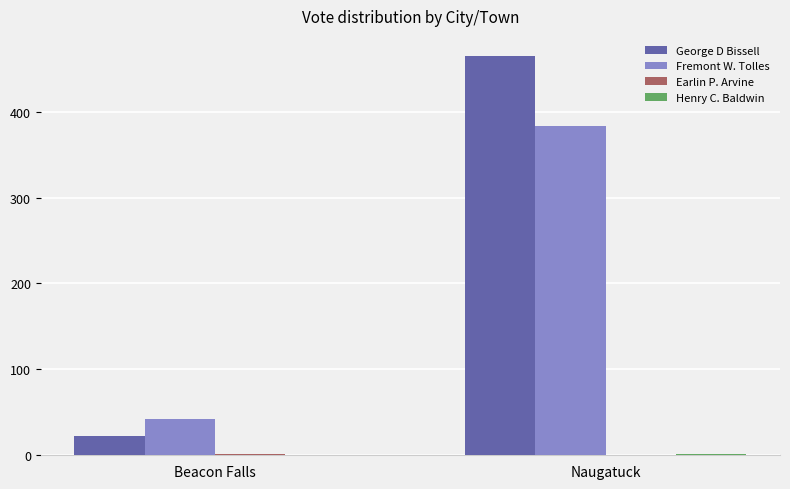

The George D Bissell series shows 5 at Beacon Falls. True or false?

False